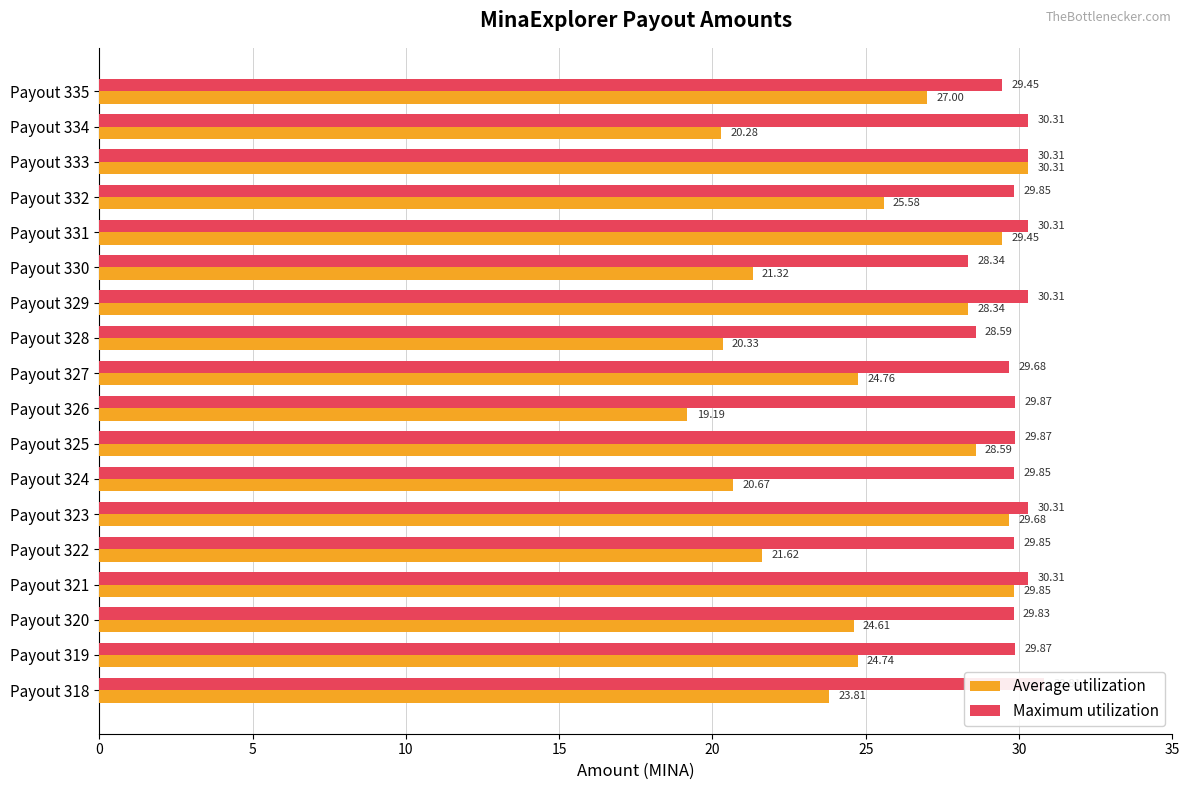

The value of Average utilization at Payout 331 is 10.1. True or false?

False